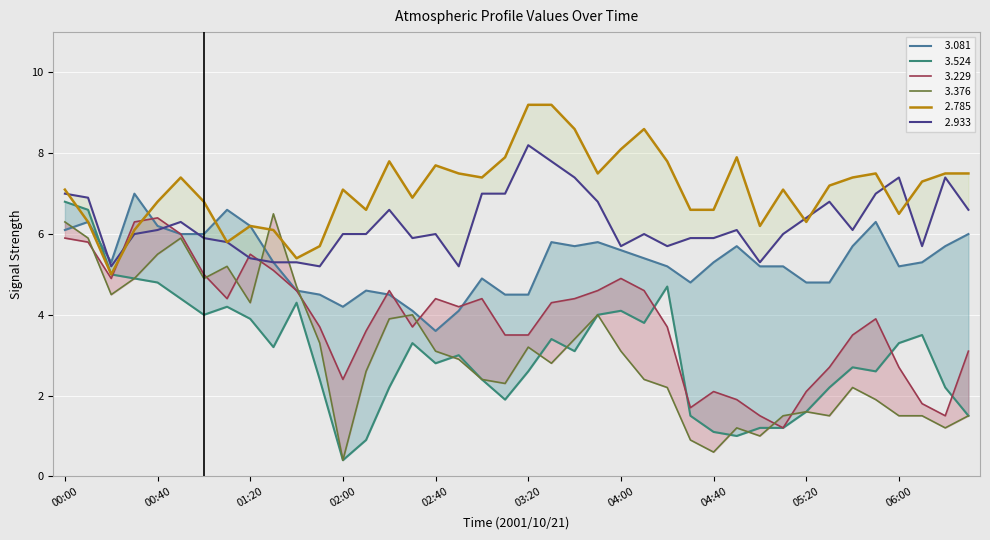

List the series in order of their peak value, highest first.

  2.785,   2.933,   3.081,   3.524,   3.376,   3.229